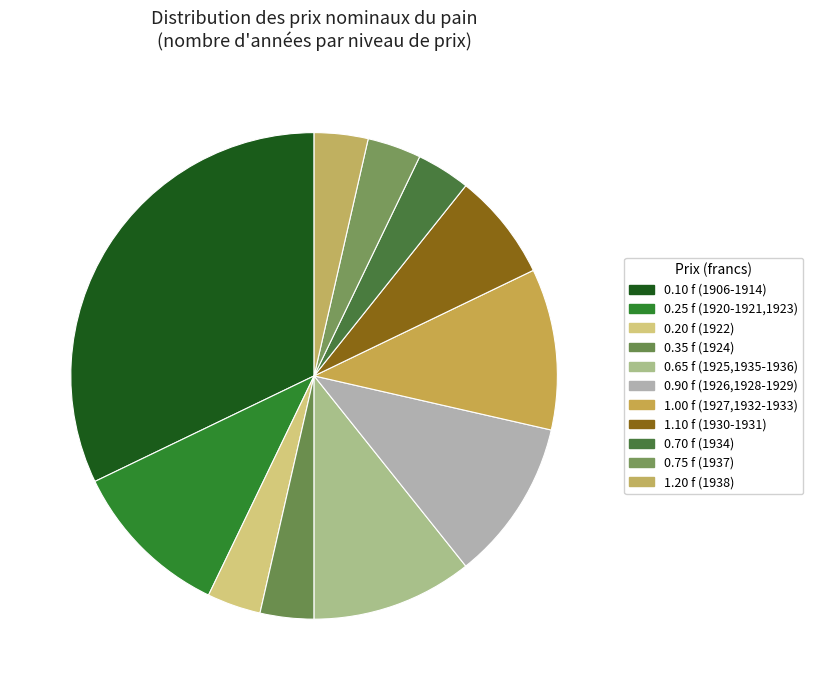

How many slices are in this pie chart?

11